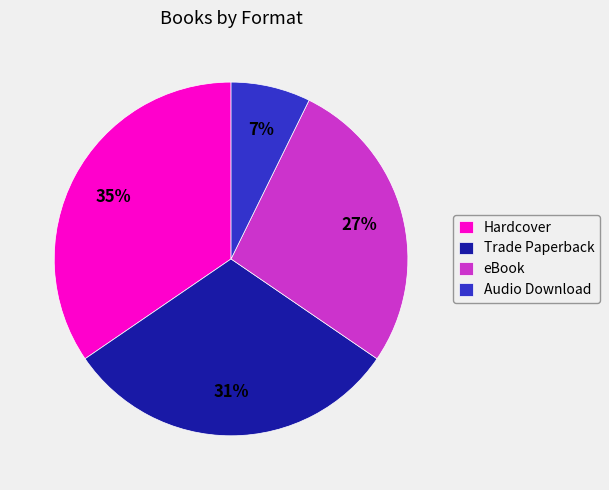

How many segments does this pie chart have?

4